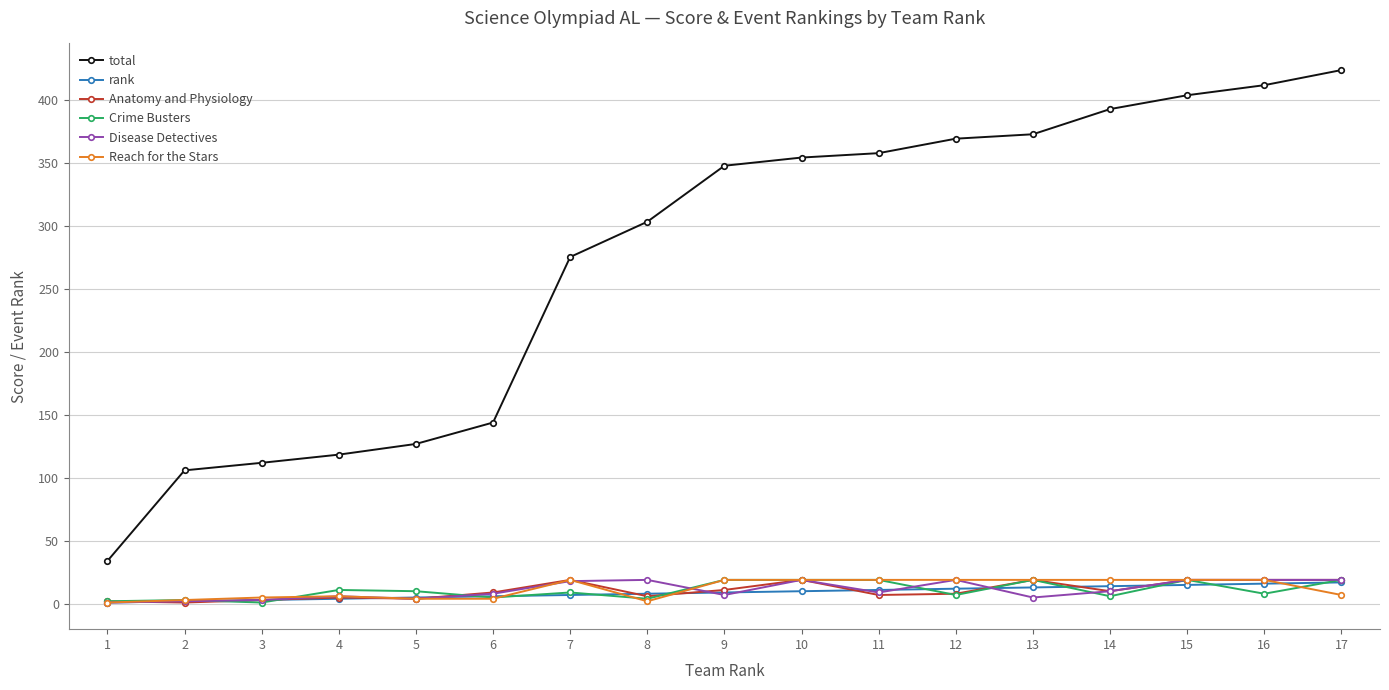

True or false: Disease Detectives and Reach for the Stars intersect in this chart.

True